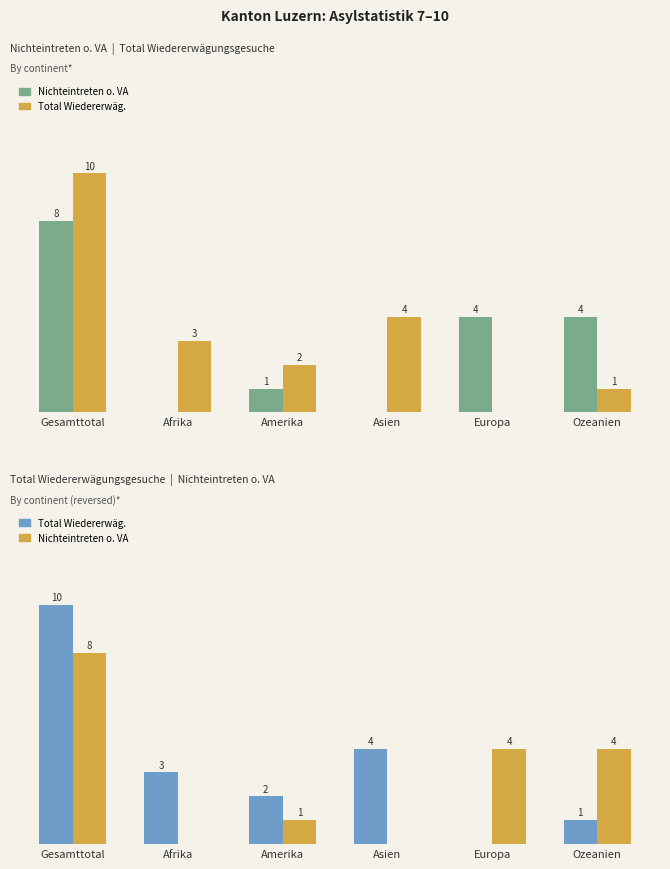

Which series has the widest spread of values?

Total Wiedererwäg.